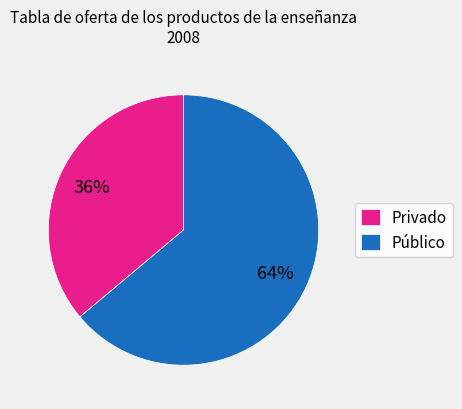

Between Privado and Público, which is larger?

Público